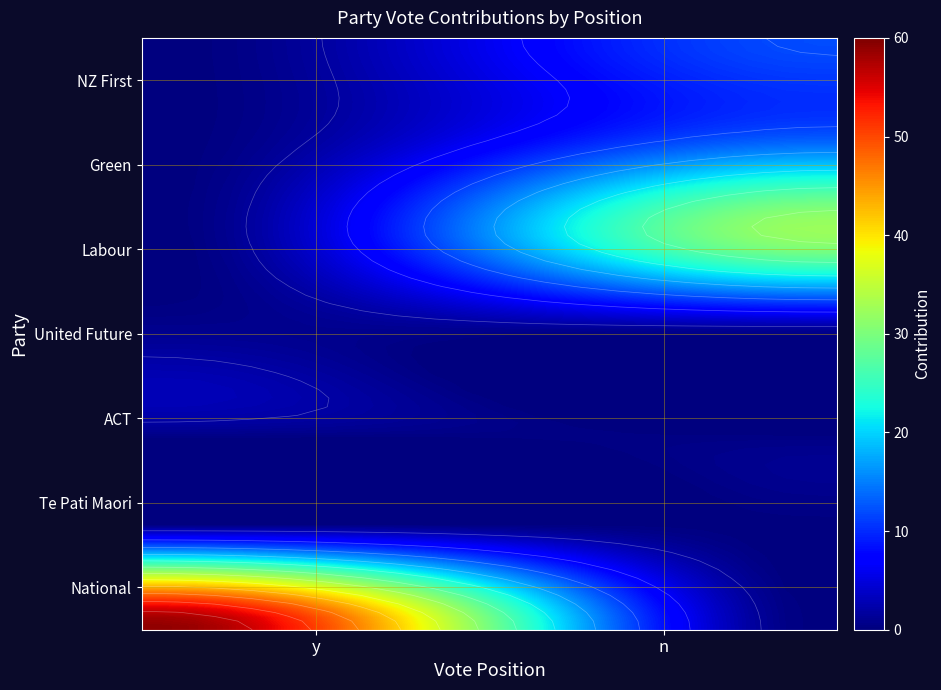

Is the value of Green at 2 greater than the value of NZ First at 1?

No